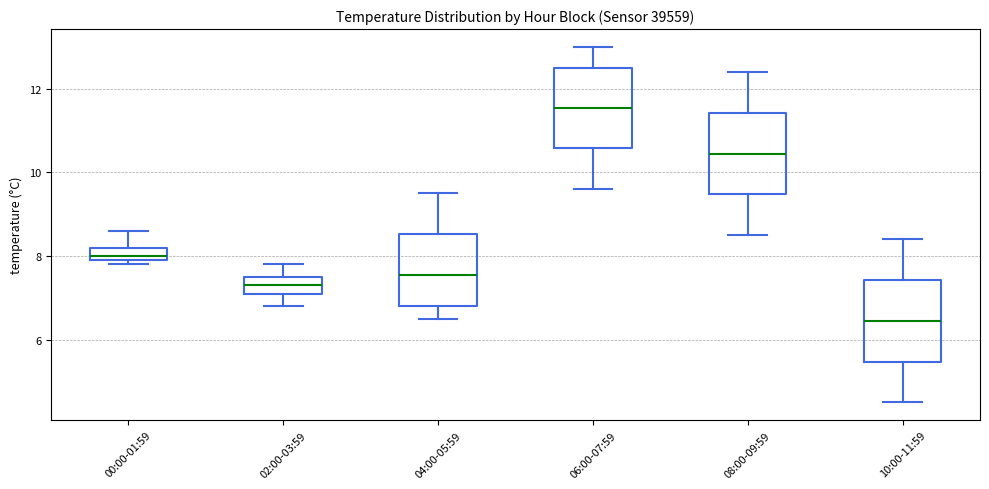

Where is the upper edge of the box for 00:00-01:59 on the y-axis? The values are not printed on the chart, so give them approximately, as read against the axis.

8.2